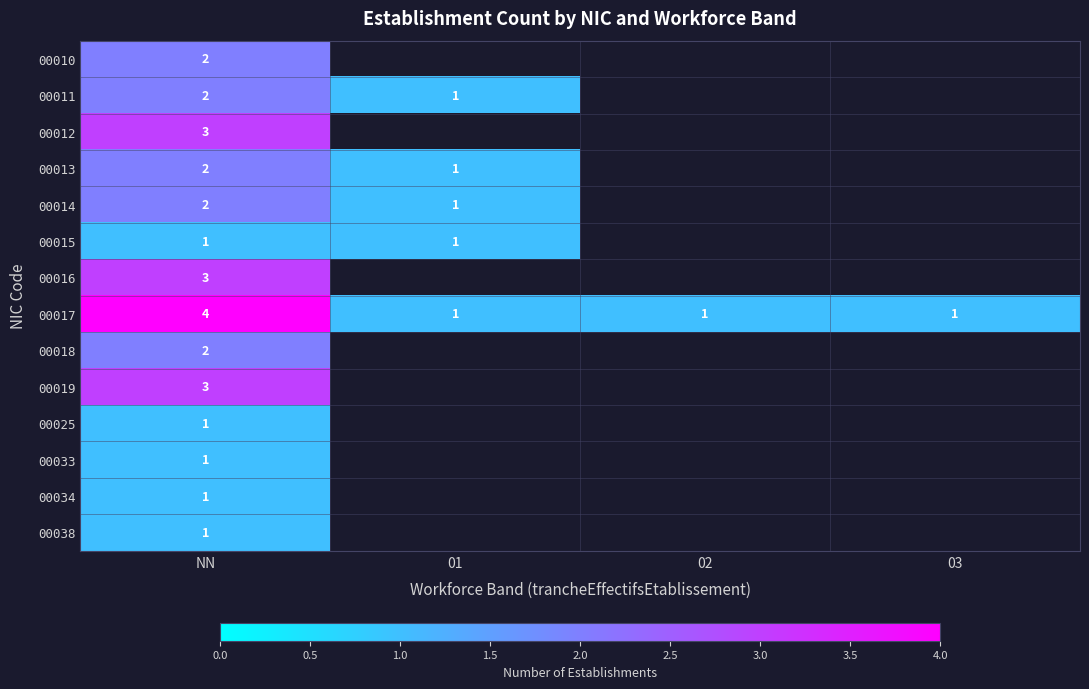

The value of 00011 at NN is 2. True or false?

True